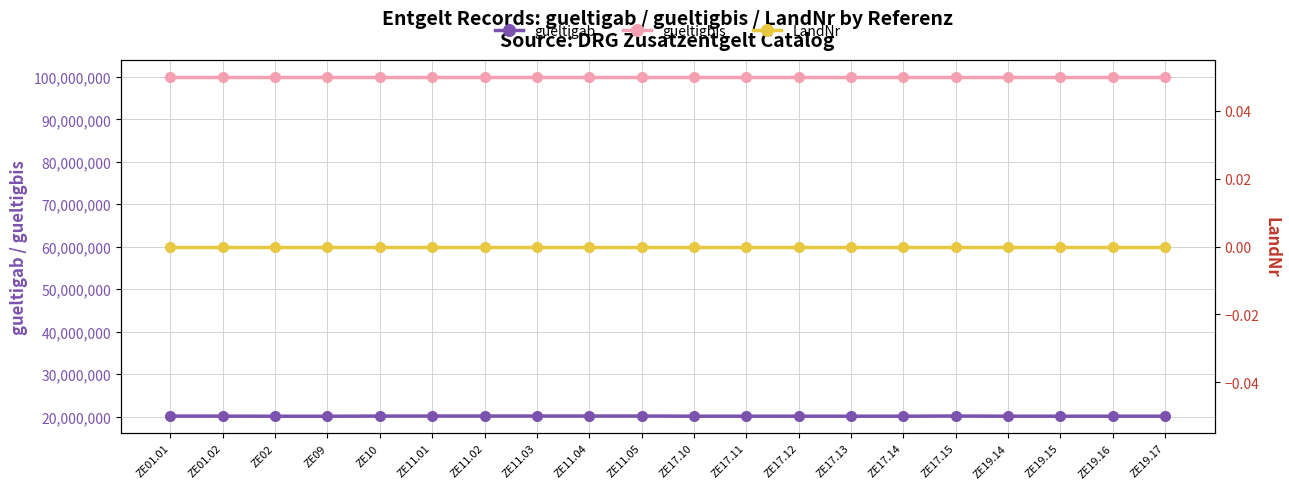

True or false: LandNr and gueltigbis cross at least once.

False